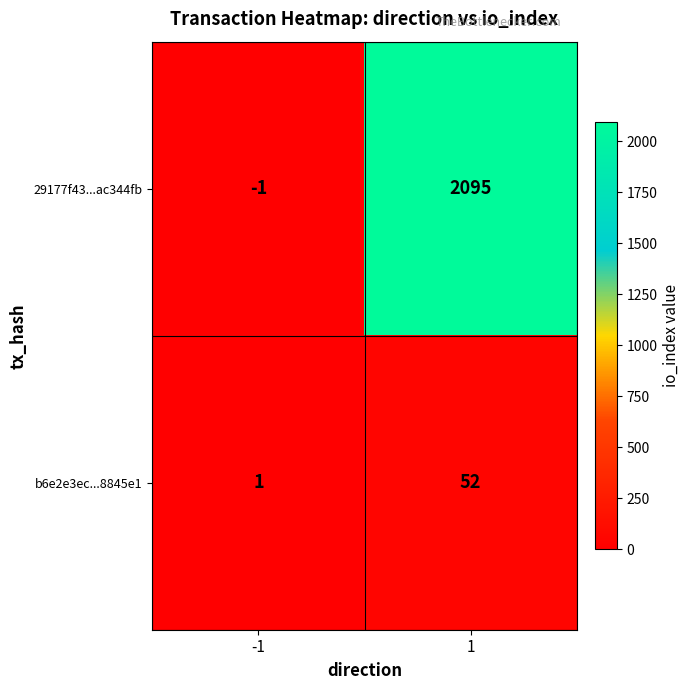

Reading left to right, list all the values displayed in this chart.

29177f43...ac344fb: -1	2095
b6e2e3ec...8845e1: 1	52